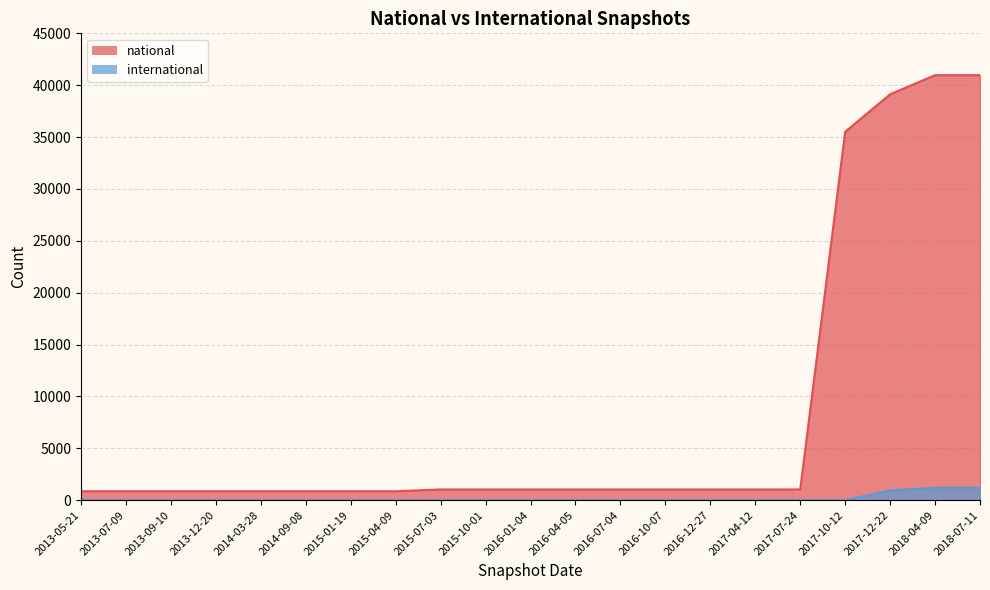

Reading left to right, extract all data points from this chart.

national: 859	859	859	859	859	859	859	859	1035	1035	1035	1035	1035	1035	1035	1035	1035	35514	39125	40969	40969
international: 0	0	0	0	0	0	0	0	3	3	3	3	3	3	3	3	3	3	940	1198	1198